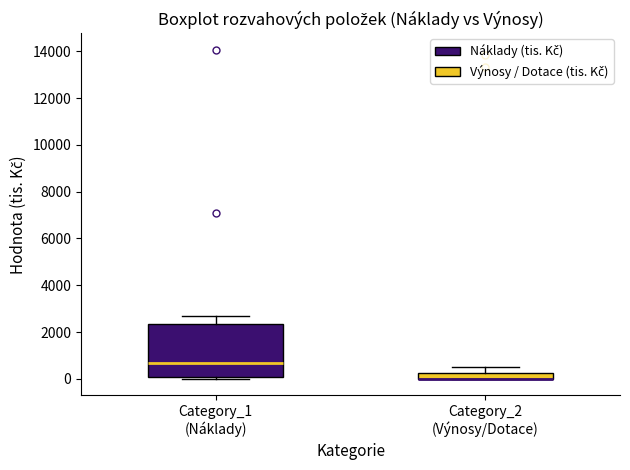

Comparing the boxes themselves (not the whiskers), which one is the tallest?

Category_1 (Náklady)